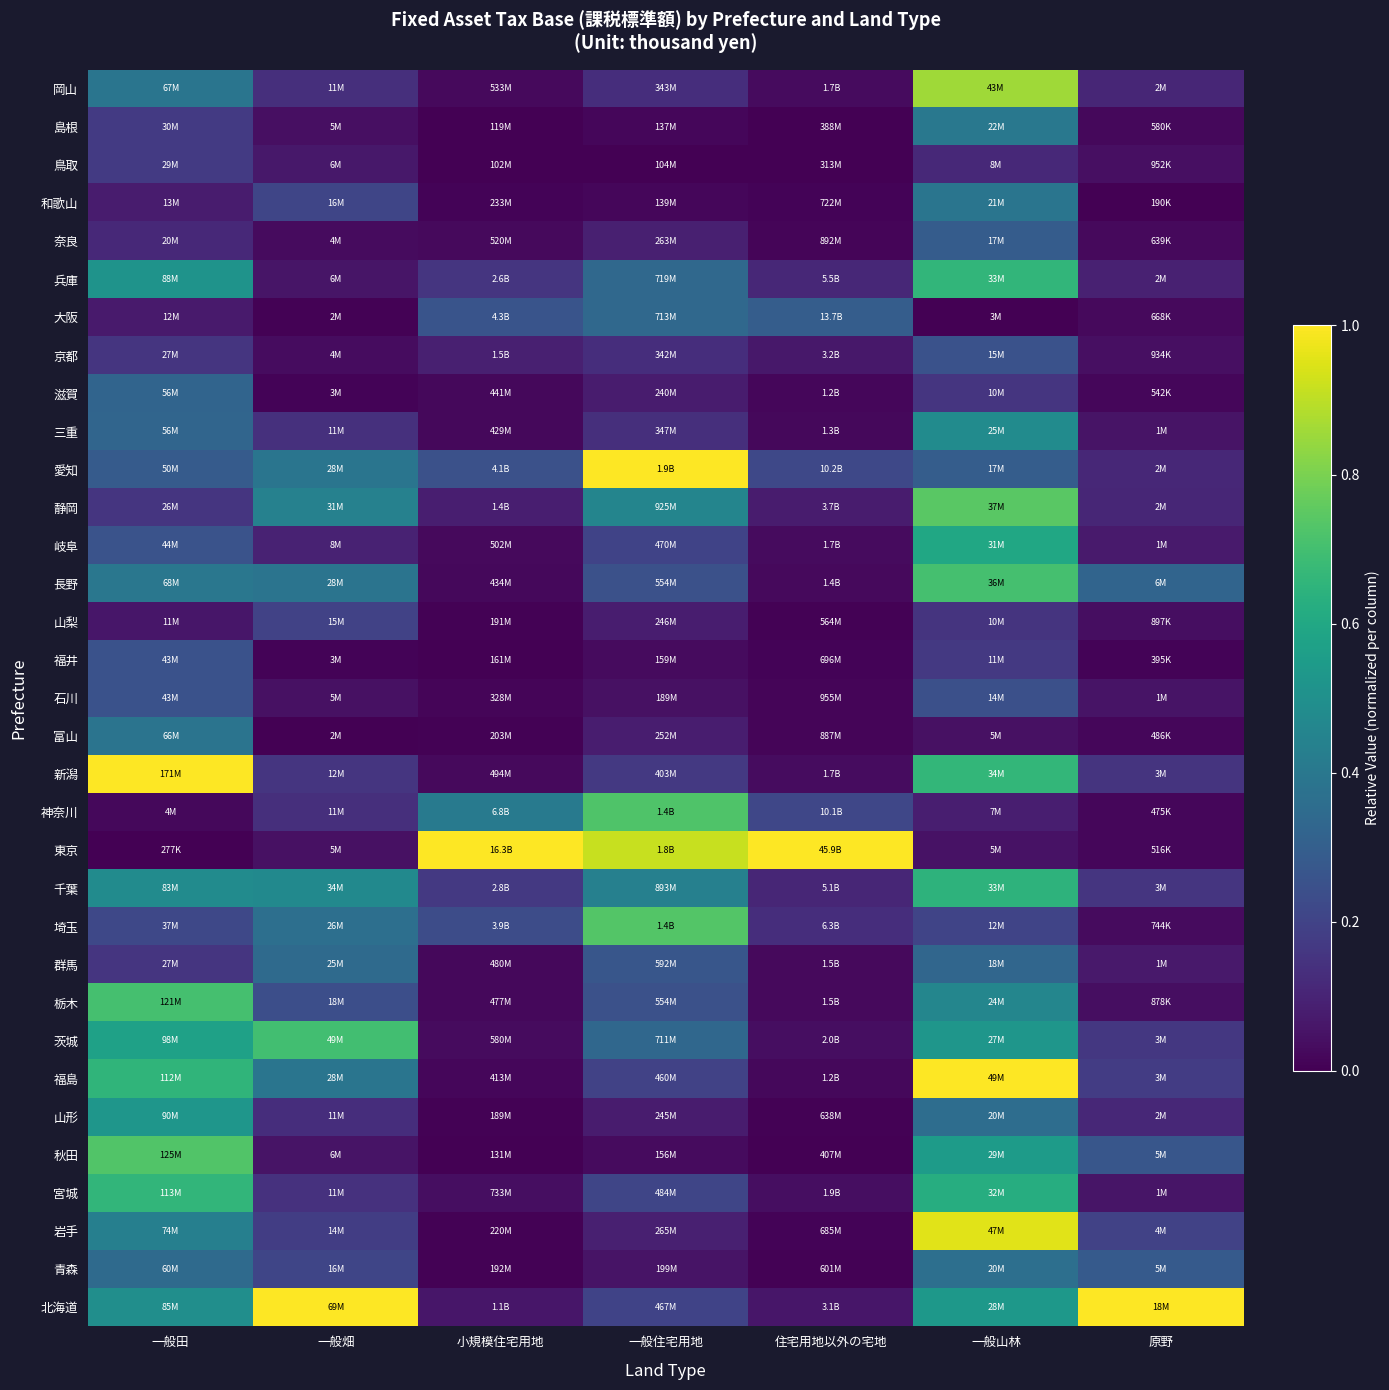

Reading right to left, extract all data points from this chart.

北海道: 原野=1.0	一般山林=0.5	住宅用地以外の宅地=0.1	一般住宅用地=0.2	小規模住宅用地=0.1	一般畑=1.0	一般田=0.5
青森: 原野=0.3	一般山林=0.4	住宅用地以外の宅地=0.0	一般住宅用地=0.1	小規模住宅用地=0.0	一般畑=0.2	一般田=0.3
岩手: 原野=0.2	一般山林=1.0	住宅用地以外の宅地=0.0	一般住宅用地=0.1	小規模住宅用地=0.0	一般畑=0.2	一般田=0.4
宮城: 原野=0.1	一般山林=0.6	住宅用地以外の宅地=0.0	一般住宅用地=0.2	小規模住宅用地=0.0	一般畑=0.1	一般田=0.7
秋田: 原野=0.3	一般山林=0.6	住宅用地以外の宅地=0.0	一般住宅用地=0.0	小規模住宅用地=0.0	一般畑=0.1	一般田=0.7
山形: 原野=0.1	一般山林=0.4	住宅用地以外の宅地=0.0	一般住宅用地=0.1	小規模住宅用地=0.0	一般畑=0.1	一般田=0.5
福島: 原野=0.2	一般山林=1.0	住宅用地以外の宅地=0.0	一般住宅用地=0.2	小規模住宅用地=0.0	一般畑=0.4	一般田=0.7
茨城: 原野=0.2	一般山林=0.5	住宅用地以外の宅地=0.0	一般住宅用地=0.3	小規模住宅用地=0.0	一般畑=0.7	一般田=0.6
栃木: 原野=0.0	一般山林=0.5	住宅用地以外の宅地=0.0	一般住宅用地=0.2	小規模住宅用地=0.0	一般畑=0.2	一般田=0.7
群馬: 原野=0.1	一般山林=0.3	住宅用地以外の宅地=0.0	一般住宅用地=0.3	小規模住宅用地=0.0	一般畑=0.3	一般田=0.2
埼玉: 原野=0.0	一般山林=0.2	住宅用地以外の宅地=0.1	一般住宅用地=0.7	小規模住宅用地=0.2	一般畑=0.4	一般田=0.2
千葉: 原野=0.2	一般山林=0.6	住宅用地以外の宅地=0.1	一般住宅用地=0.4	小規模住宅用地=0.2	一般畑=0.5	一般田=0.5
東京: 原野=0.0	一般山林=0.1	住宅用地以外の宅地=1.0	一般住宅用地=0.9	小規模住宅用地=1.0	一般畑=0.0	一般田=0.0
神奈川: 原野=0.0	一般山林=0.1	住宅用地以外の宅地=0.2	一般住宅用地=0.7	小規模住宅用地=0.4	一般畑=0.1	一般田=0.0
新潟: 原野=0.2	一般山林=0.7	住宅用地以外の宅地=0.0	一般住宅用地=0.2	小規模住宅用地=0.0	一般畑=0.2	一般田=1.0
富山: 原野=0.0	一般山林=0.0	住宅用地以外の宅地=0.0	一般住宅用地=0.1	小規模住宅用地=0.0	一般畑=0.0	一般田=0.4
石川: 原野=0.1	一般山林=0.2	住宅用地以外の宅地=0.0	一般住宅用地=0.0	小規模住宅用地=0.0	一般畑=0.0	一般田=0.3
福井: 原野=0.0	一般山林=0.2	住宅用地以外の宅地=0.0	一般住宅用地=0.0	小規模住宅用地=0.0	一般畑=0.0	一般田=0.3
山梨: 原野=0.0	一般山林=0.2	住宅用地以外の宅地=0.0	一般住宅用地=0.1	小規模住宅用地=0.0	一般畑=0.2	一般田=0.1
長野: 原野=0.3	一般山林=0.7	住宅用地以外の宅地=0.0	一般住宅用地=0.2	小規模住宅用地=0.0	一般畑=0.4	一般田=0.4
岐阜: 原野=0.1	一般山林=0.6	住宅用地以外の宅地=0.0	一般住宅用地=0.2	小規模住宅用地=0.0	一般畑=0.1	一般田=0.3
静岡: 原野=0.1	一般山林=0.7	住宅用地以外の宅地=0.1	一般住宅用地=0.5	小規模住宅用地=0.1	一般畑=0.4	一般田=0.2
愛知: 原野=0.1	一般山林=0.3	住宅用地以外の宅地=0.2	一般住宅用地=1.0	小規模住宅用地=0.2	一般畑=0.4	一般田=0.3
三重: 原野=0.1	一般山林=0.5	住宅用地以外の宅地=0.0	一般住宅用地=0.1	小規模住宅用地=0.0	一般畑=0.1	一般田=0.3
滋賀: 原野=0.0	一般山林=0.2	住宅用地以外の宅地=0.0	一般住宅用地=0.1	小規模住宅用地=0.0	一般畑=0.0	一般田=0.3
京都: 原野=0.0	一般山林=0.3	住宅用地以外の宅地=0.1	一般住宅用地=0.1	小規模住宅用地=0.1	一般畑=0.0	一般田=0.2
大阪: 原野=0.0	一般山林=0.0	住宅用地以外の宅地=0.3	一般住宅用地=0.3	小規模住宅用地=0.3	一般畑=0.0	一般田=0.1
兵庫: 原野=0.1	一般山林=0.7	住宅用地以外の宅地=0.1	一般住宅用地=0.3	小規模住宅用地=0.2	一般畑=0.1	一般田=0.5
奈良: 原野=0.0	一般山林=0.3	住宅用地以外の宅地=0.0	一般住宅用地=0.1	小規模住宅用地=0.0	一般畑=0.0	一般田=0.1
和歌山: 原野=0.0	一般山林=0.4	住宅用地以外の宅地=0.0	一般住宅用地=0.0	小規模住宅用地=0.0	一般畑=0.2	一般田=0.1
鳥取: 原野=0.0	一般山林=0.1	住宅用地以外の宅地=0.0	一般住宅用地=0.0	小規模住宅用地=0.0	一般畑=0.1	一般田=0.2
島根: 原野=0.0	一般山林=0.4	住宅用地以外の宅地=0.0	一般住宅用地=0.0	小規模住宅用地=0.0	一般畑=0.0	一般田=0.2
岡山: 原野=0.1	一般山林=0.9	住宅用地以外の宅地=0.0	一般住宅用地=0.1	小規模住宅用地=0.0	一般畑=0.1	一般田=0.4